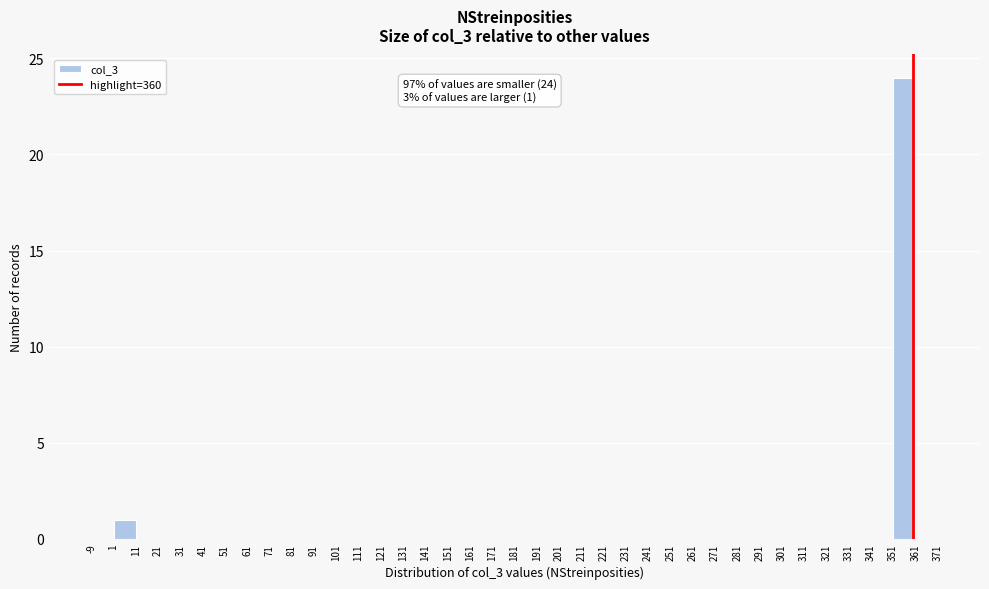

Over which range of the x-axis is the bar tallest?

351 to 361